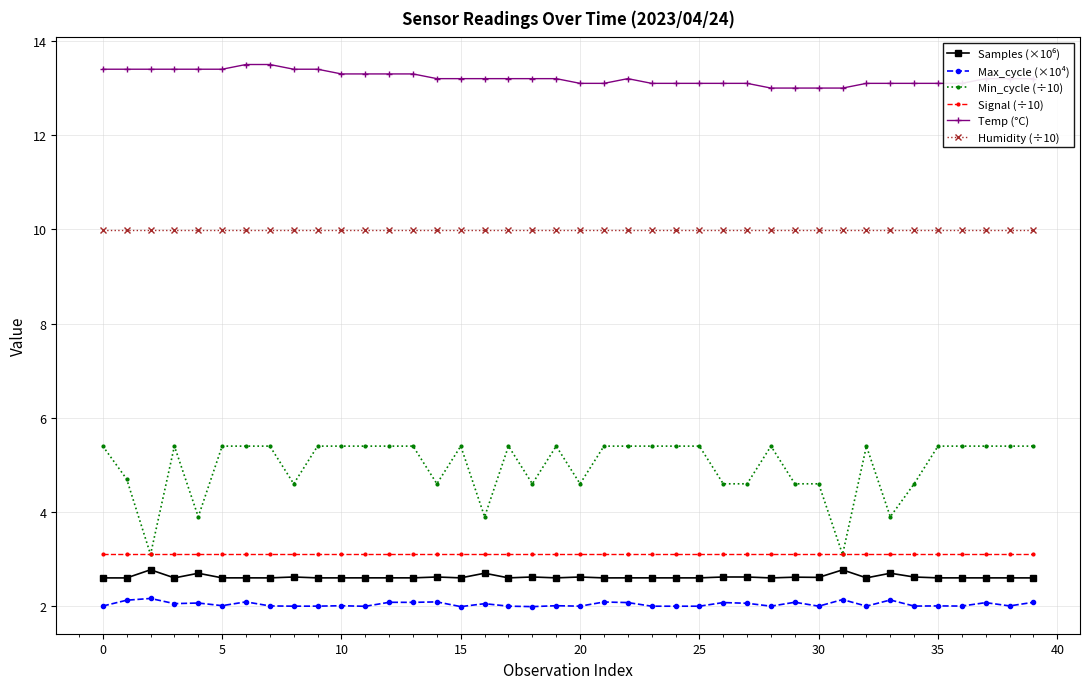

What is the value of the Max_cycle (×10⁴) point at the 19th from the left?

2.0